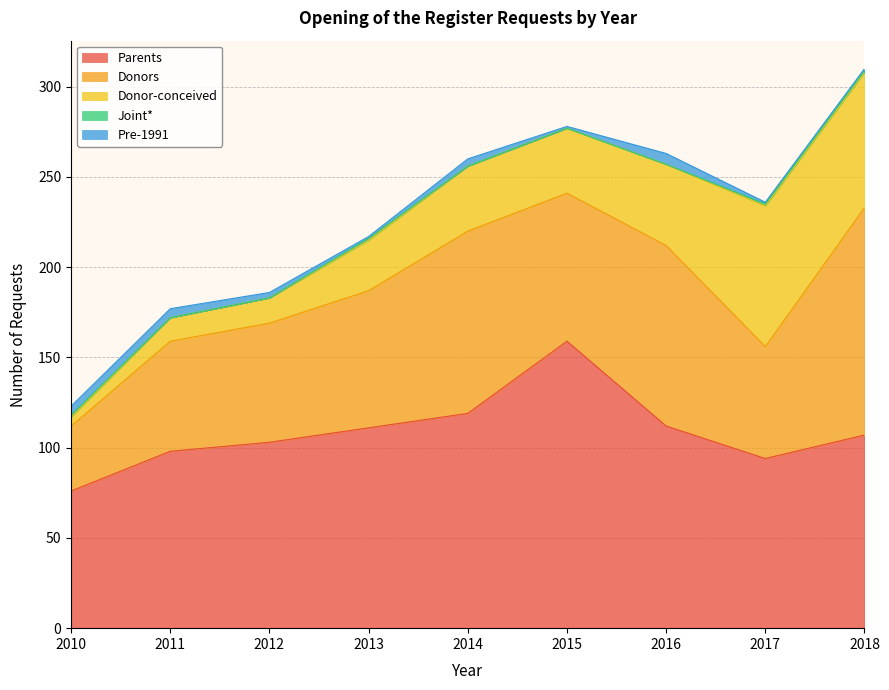

List the labels in order of Pre-1991 value, smallest first.

2013, 2015, 2017, 2018, 2012, 2014, 2010, 2011, 2016